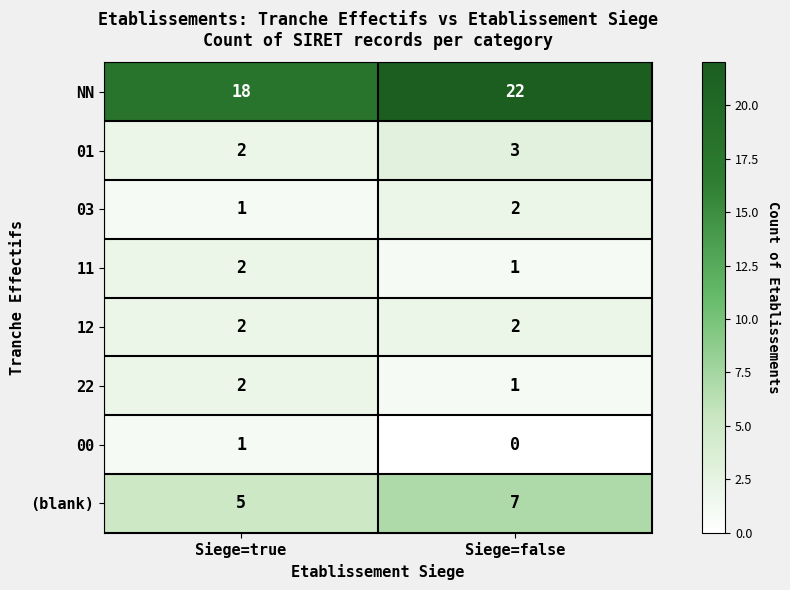

Reading left to right, what are all the values shown in this chart?

NN: 18	22
01: 2	3
03: 1	2
11: 2	1
12: 2	2
22: 2	1
00: 1	0
(blank): 5	7